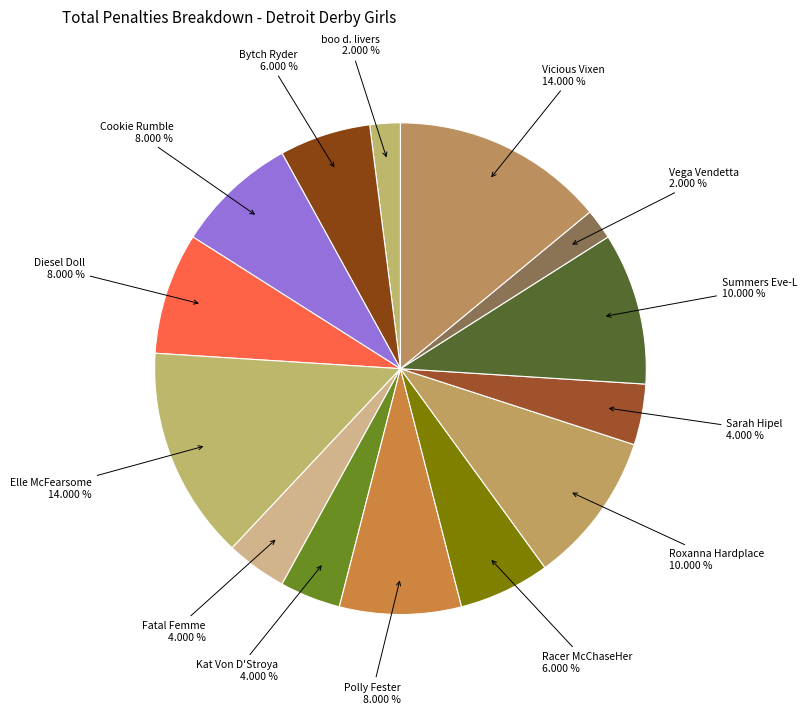

Which category has the smallest portion of the pie?

boo d. livers